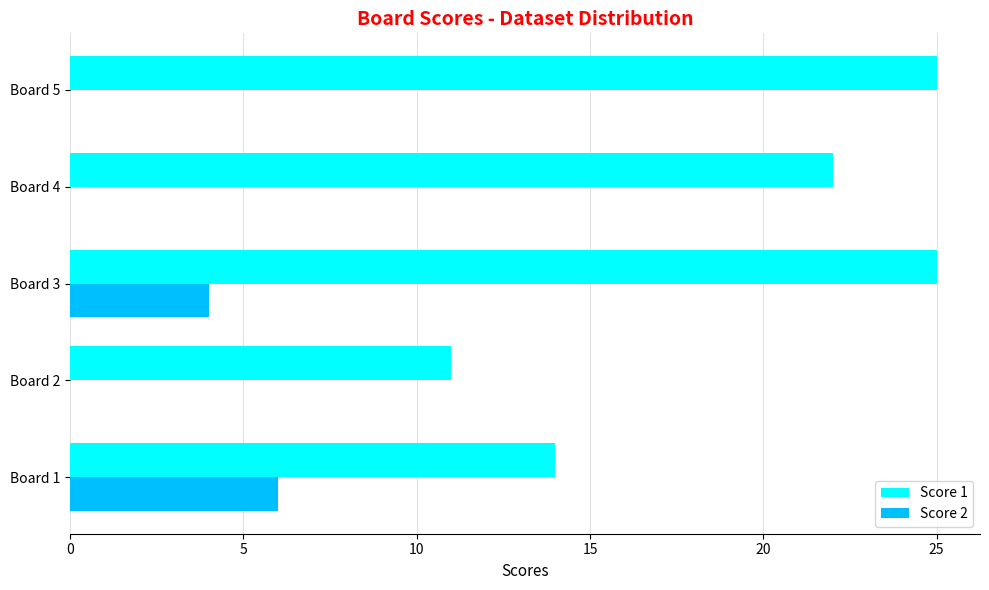

How many Score 1 values are between 14 and 25?

4